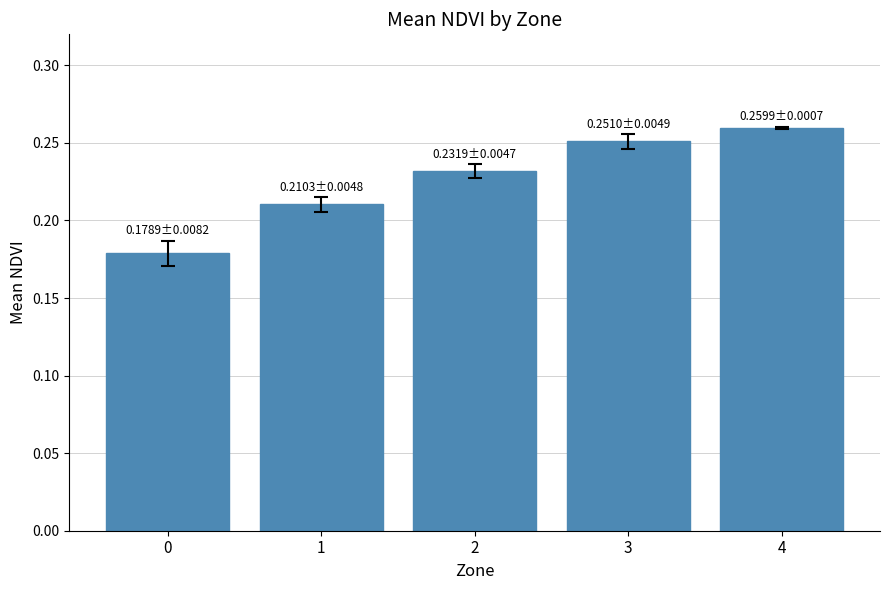

What is the sum of all values?

1.1